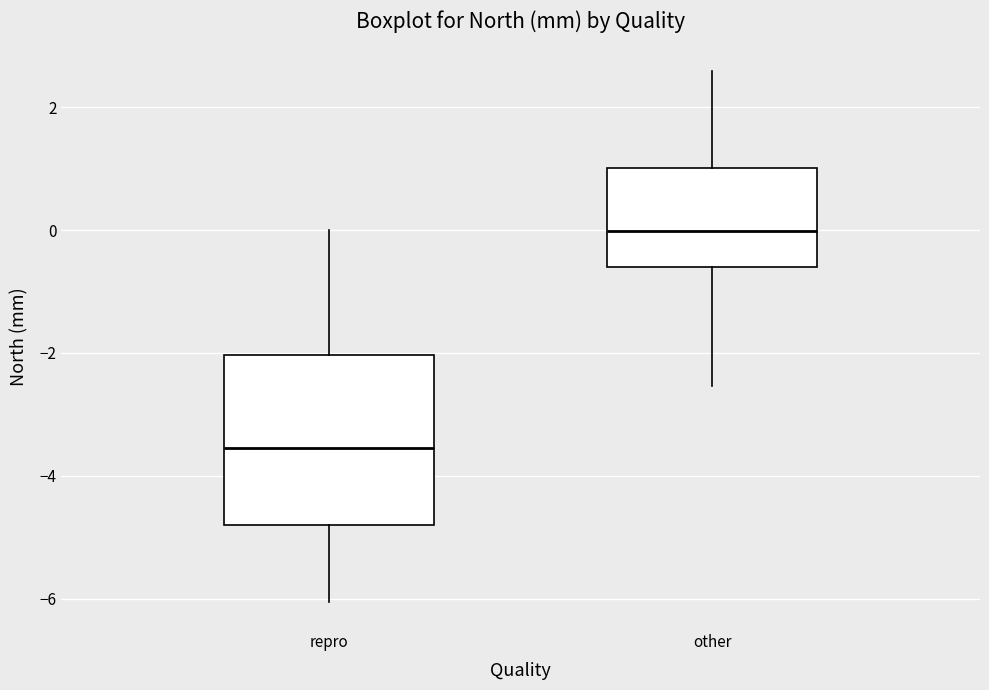

Which box has the highest median line?

other